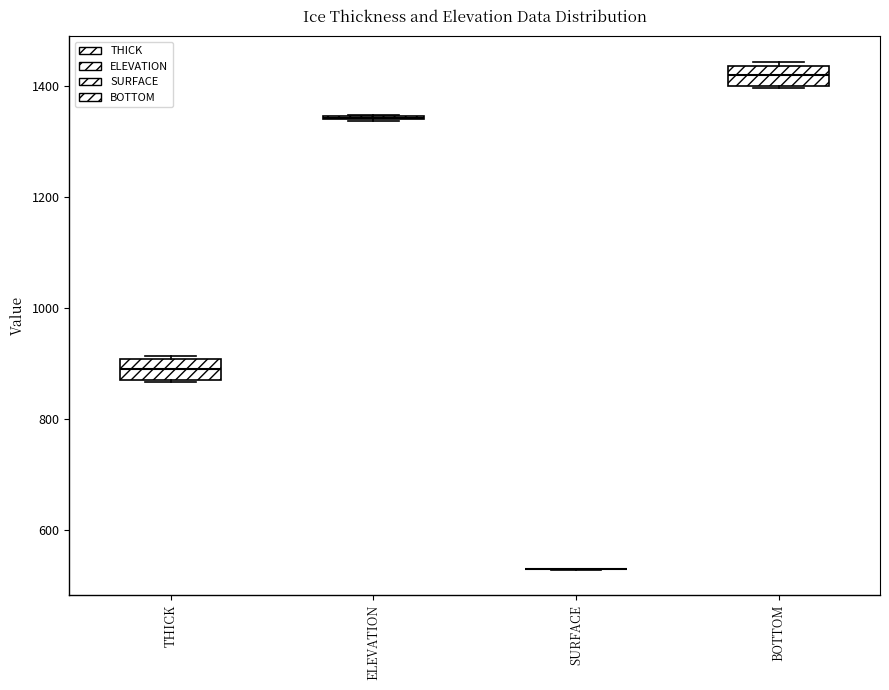

Reading left to right, read every box against the y-axis: the position of its median line, the range the box covers, and the ends of its whiskers. The values are not printed on the chart, so give them approximately, as read against the axis.

THICK: median 880, box 860 to 900, whiskers 860 to 920
ELEVATION: box collapsed to a line at 1340, whiskers 1340 to 1340
SURFACE: box collapsed to a line at 520, whiskers 520 to 520
BOTTOM: median 1420, box 1400 to 1440, whiskers 1400 to 1440 (just above the box's upper edge)